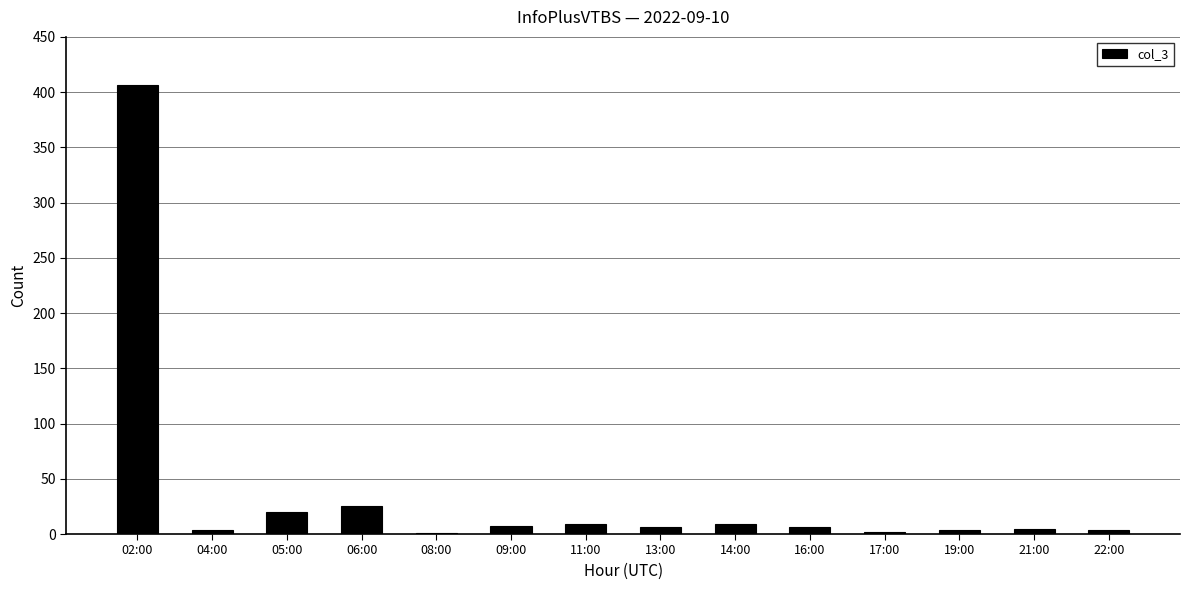

At which category does the chart reach its peak across all series?

02:00